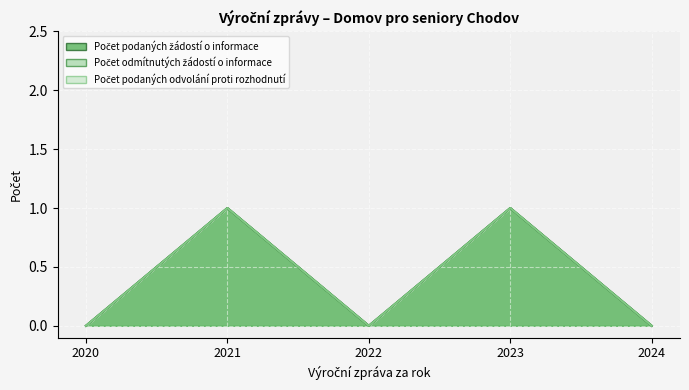

How many lines are shown in the chart?

3